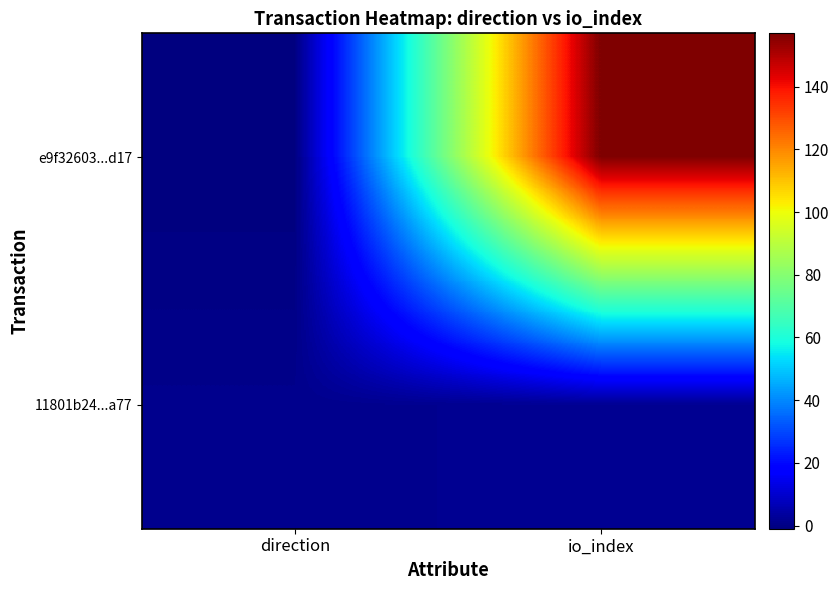

At which category is the sum across all series the highest?

io_index